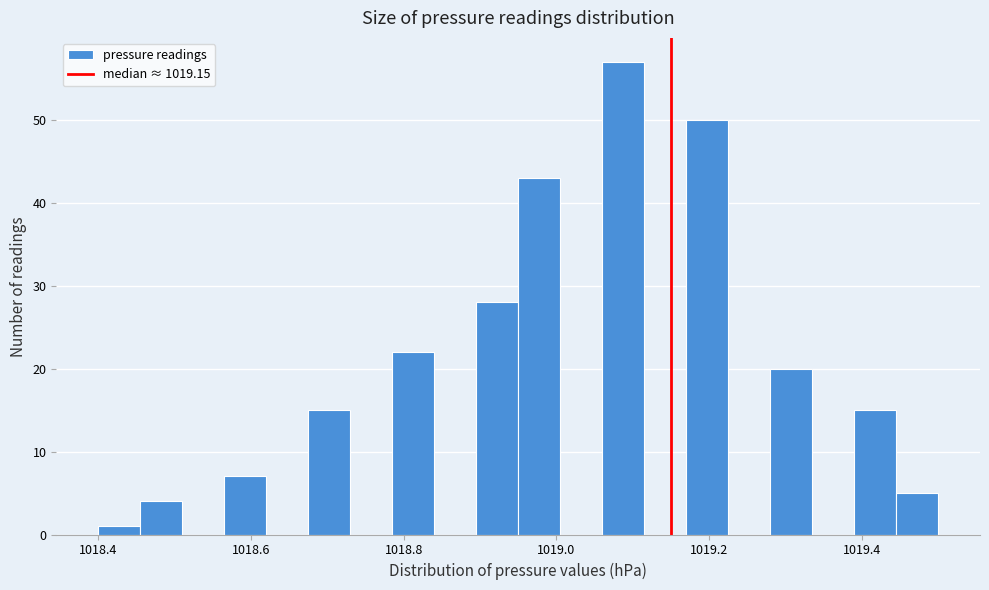

Around what value on the x-axis is the tallest bar? Give the approximate position of its centre, as read against the axis.

1019.08